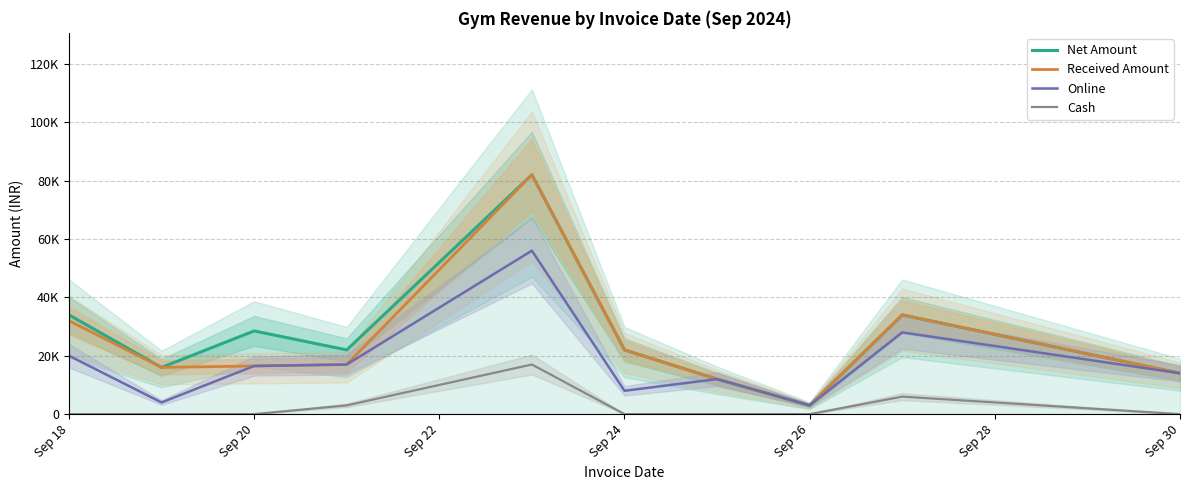

At which label does Online first exceed 16500?

Sep 18